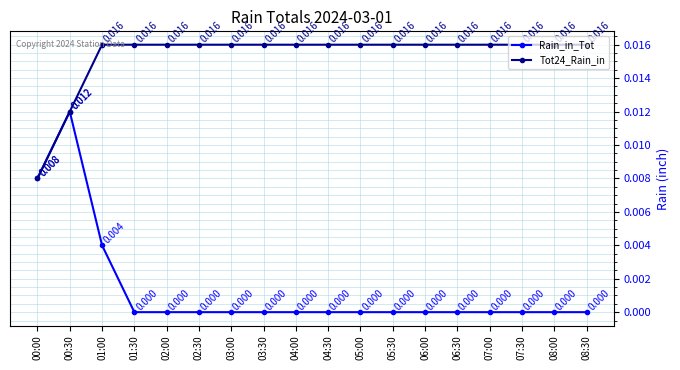

How many positive values does the Rain_in_Tot series have?

3